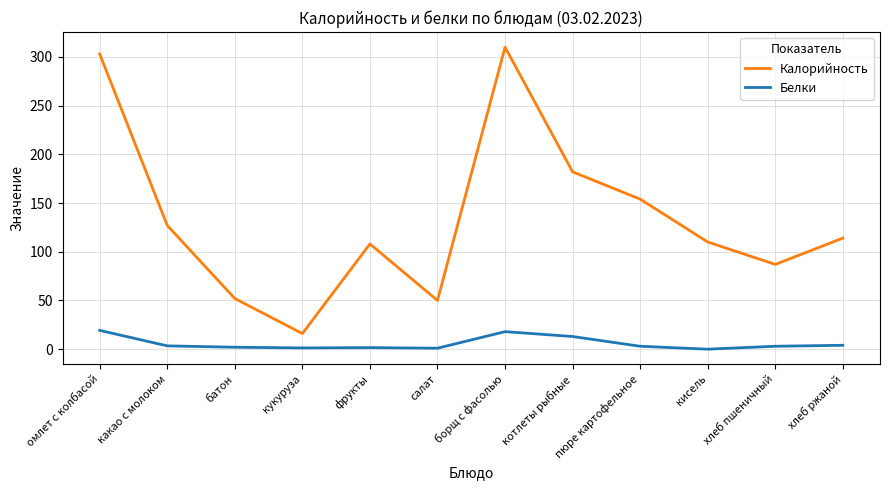

At which label does Калорийность reach its peak?

борщ с фасолью